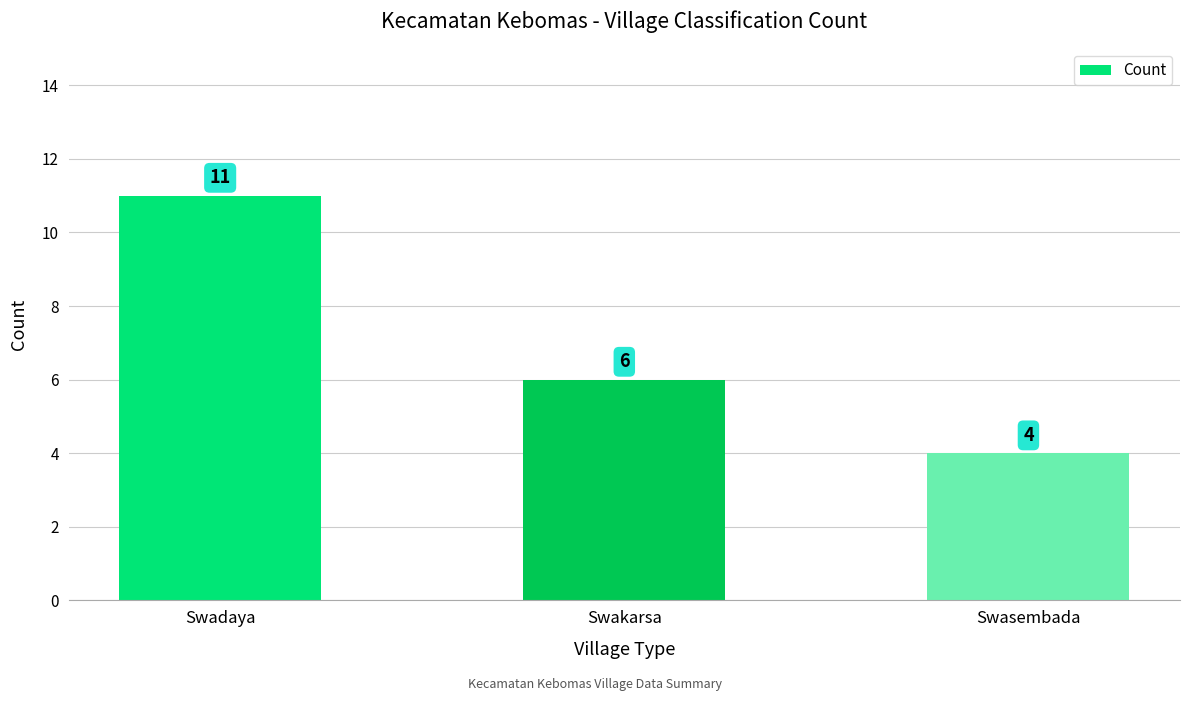

What is the change in value from Swakarsa to Swasembada?

-2